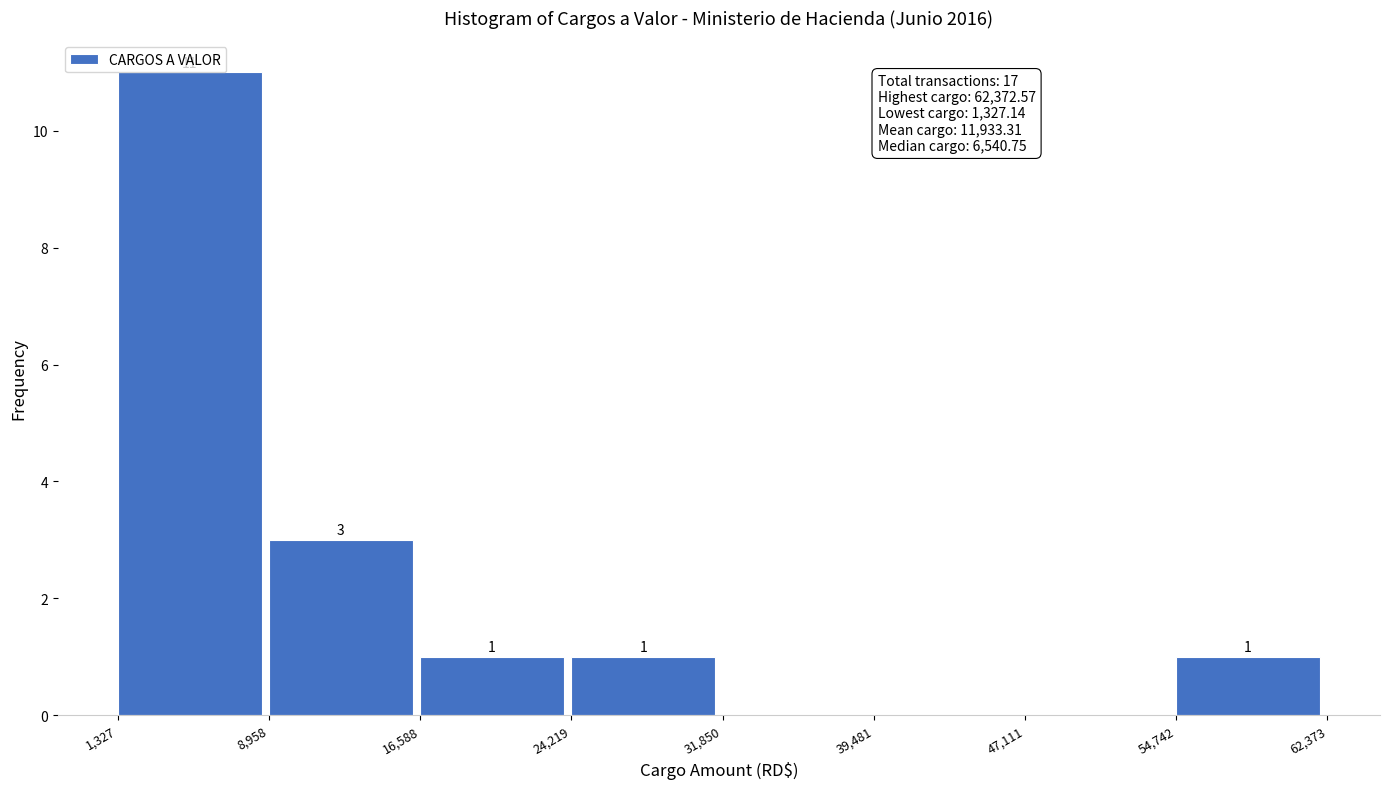

Which range on the x-axis has the tallest bar?

1,327 to 8,958